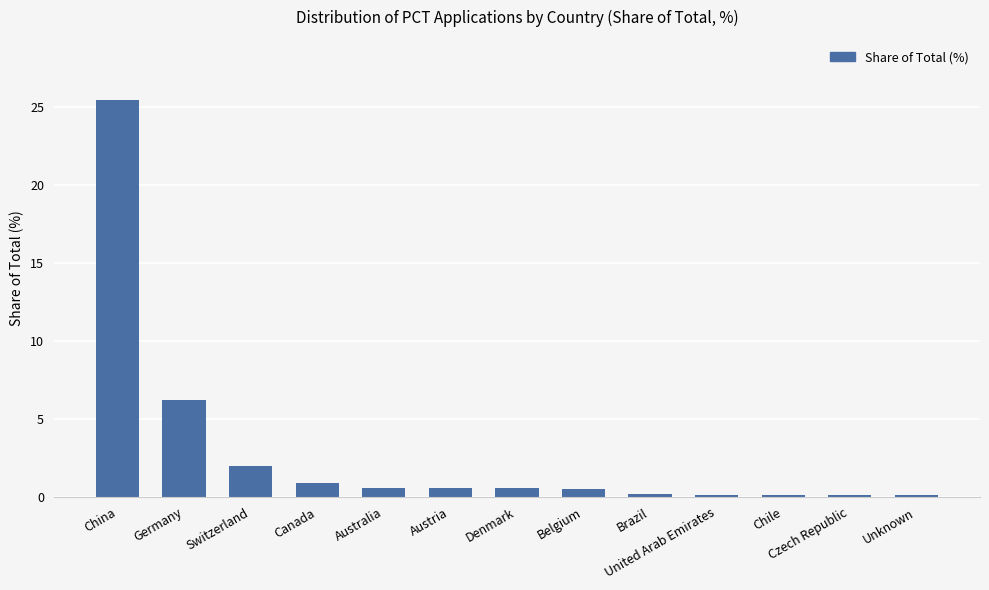

Approximately how many times larger is the value at Switzerland compared to China?

0.1